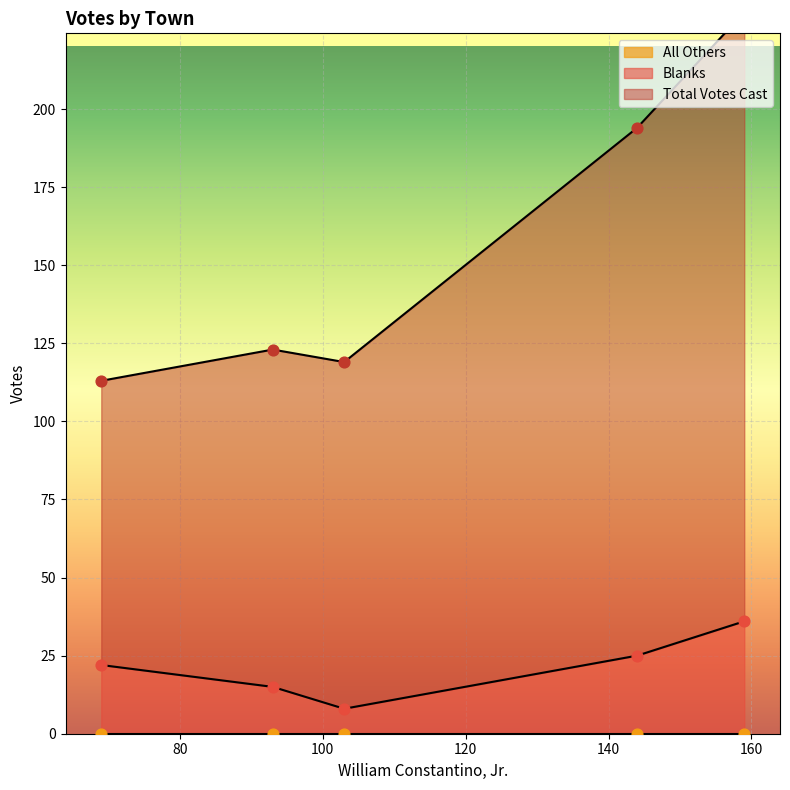

What are all the series names shown in the legend?

Blanks, All Others, Total Votes Cast